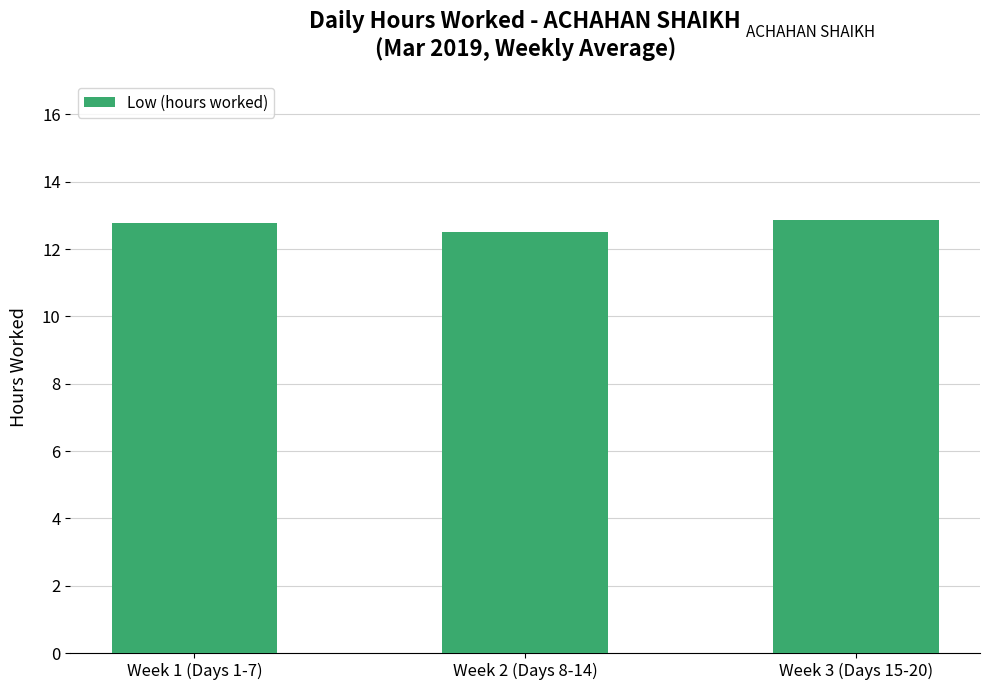

The chart shows a value of 12.9 at Week 3 (Days 15-20). True or false?

True